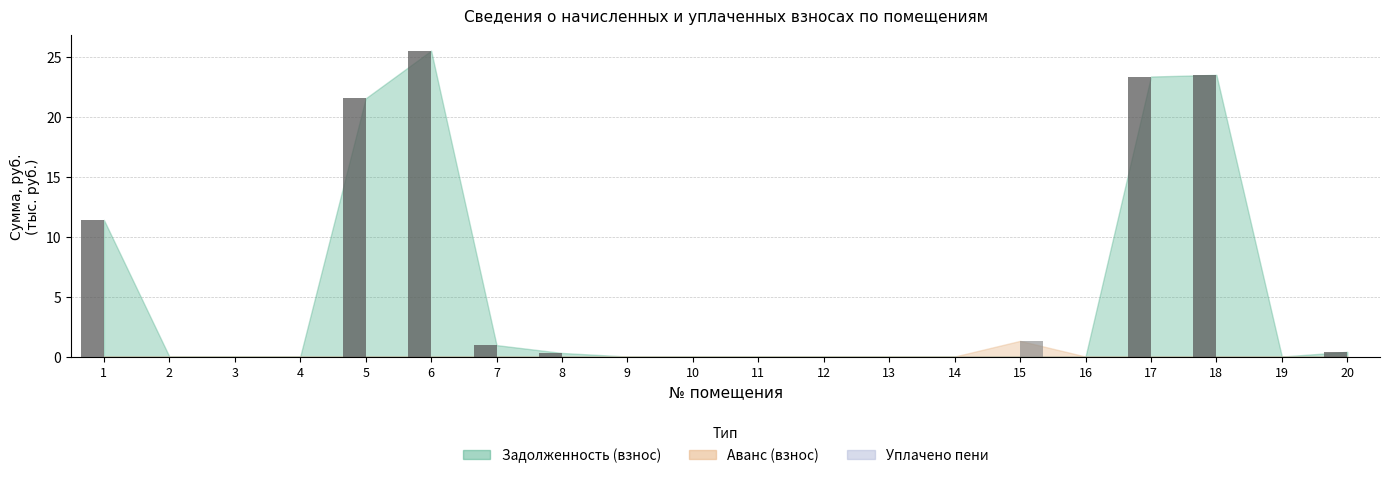

At which category does the chart reach its peak across all series?

6